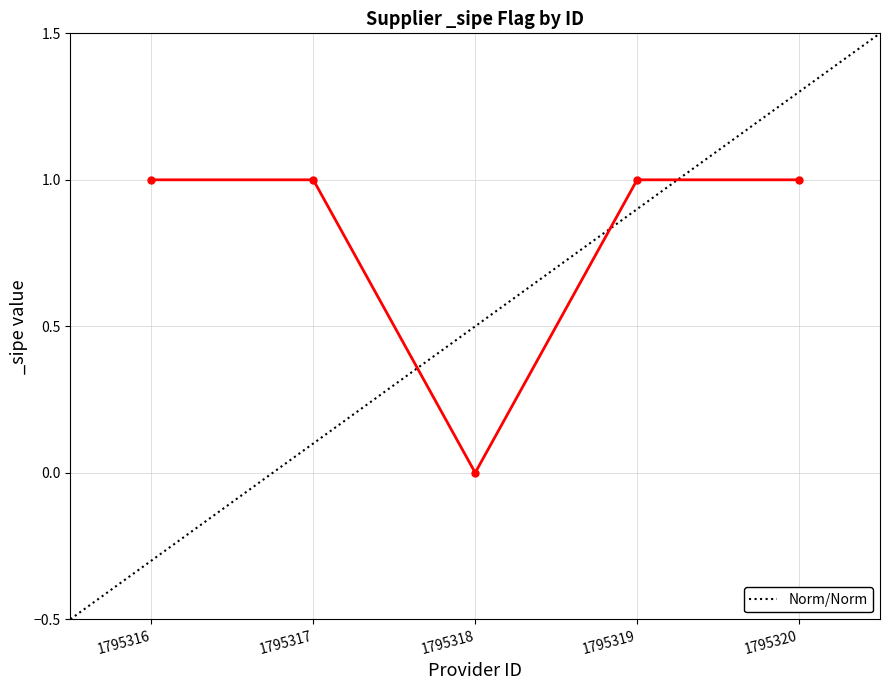

True or false: the data has more than 0 interior local peaks.

False